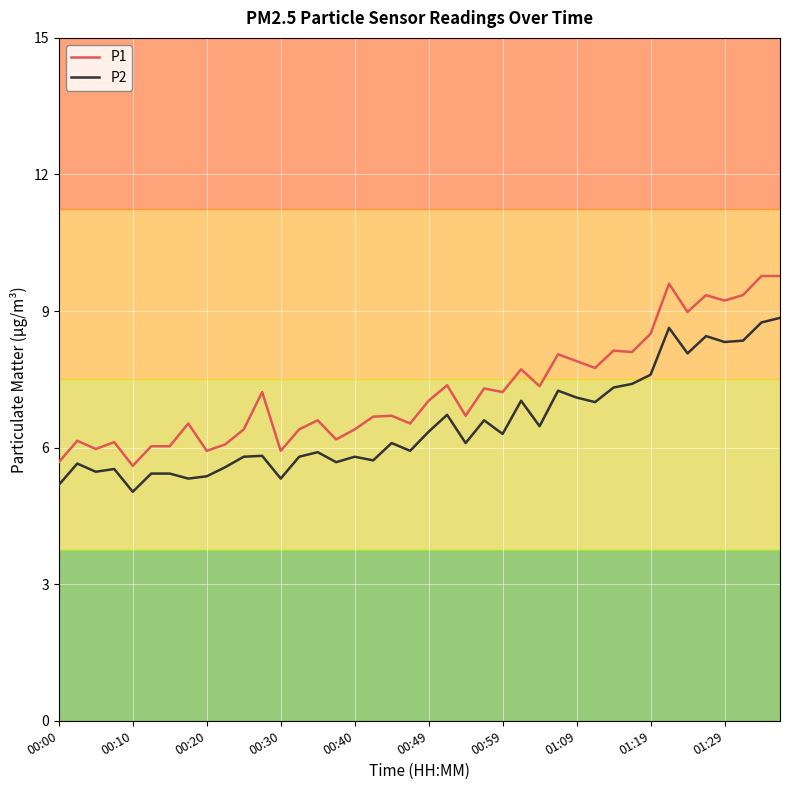

True or false: P1 and P2 intersect in this chart.

False